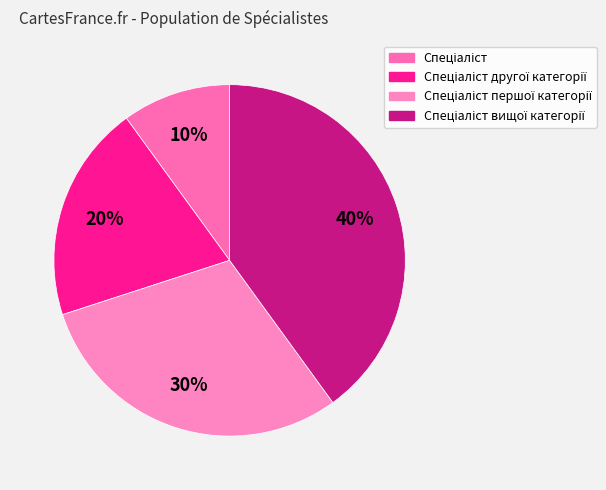

How many slices are in this pie chart?

4